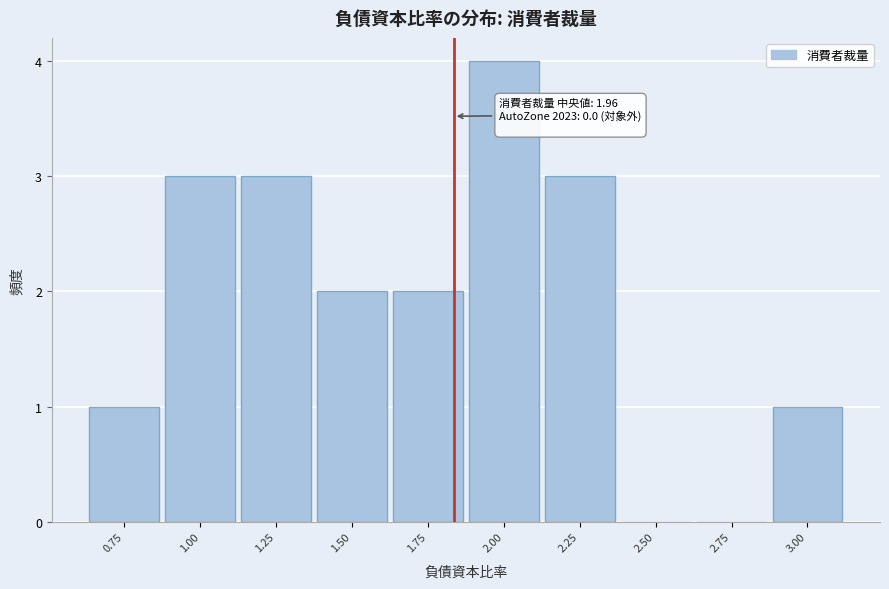

Reading left to right, transcribe all the data shown in this chart.

0.75=1	1.00=3	1.25=3	1.50=2	1.75=2	2.00=4	2.25=3	2.50=0	2.75=0	3.00=1